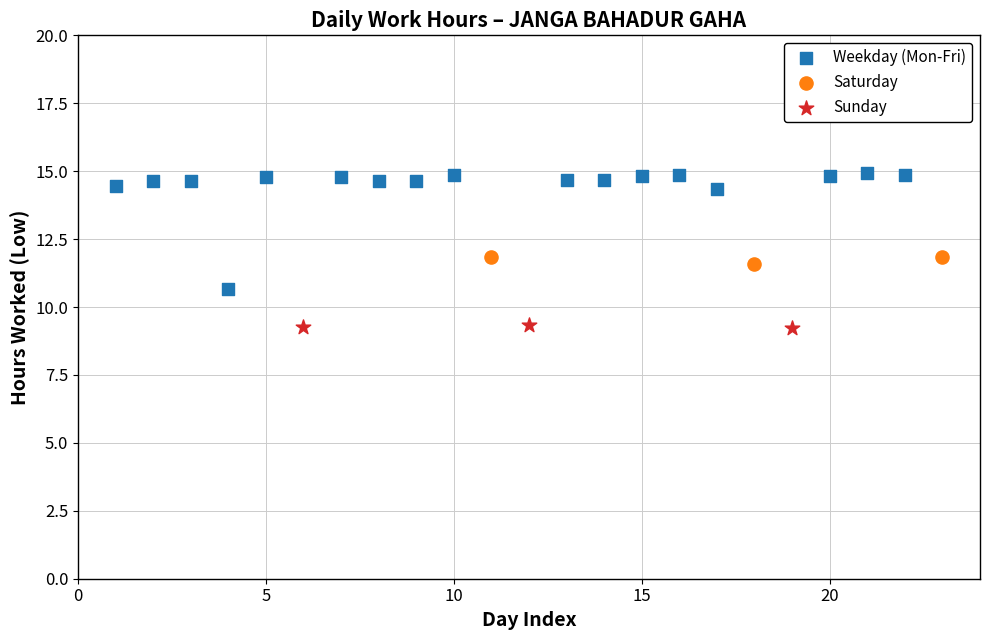

Which series contains the highest Y value?

Weekday (Mon-Fri)